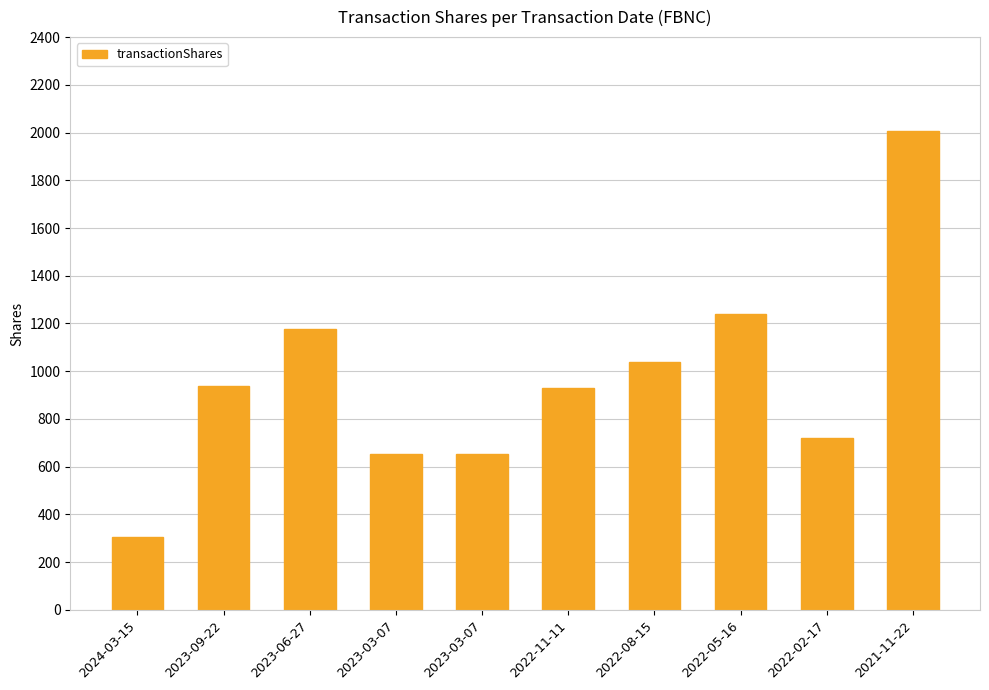

What is the maximum value shown in the chart?

2006